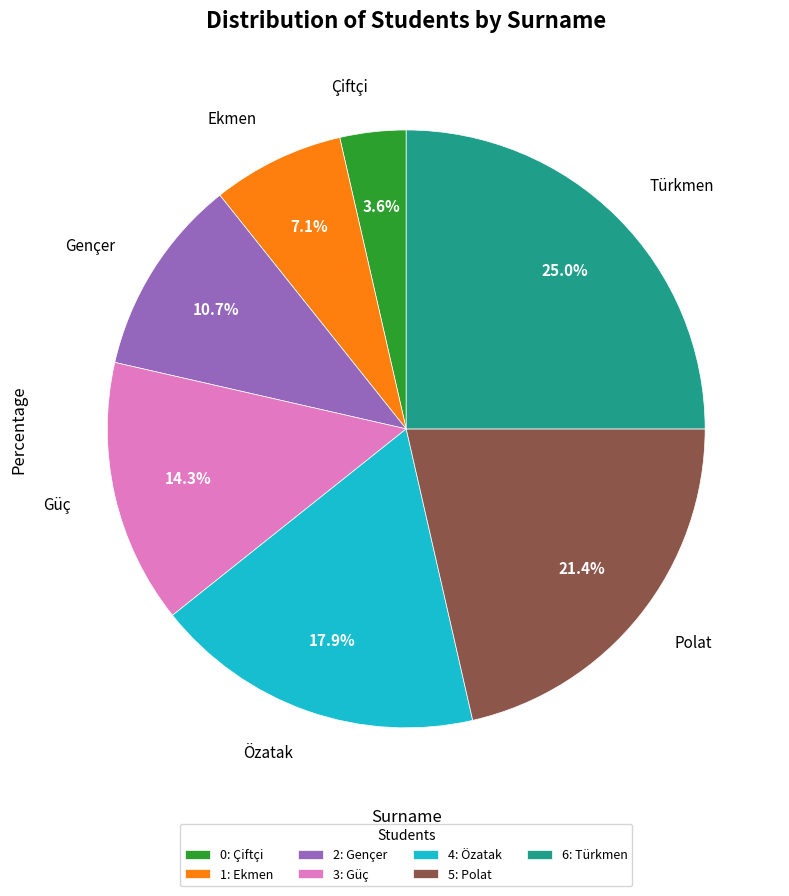

Which has a higher value, 6: Türkmen or 5: Polat?

6: Türkmen